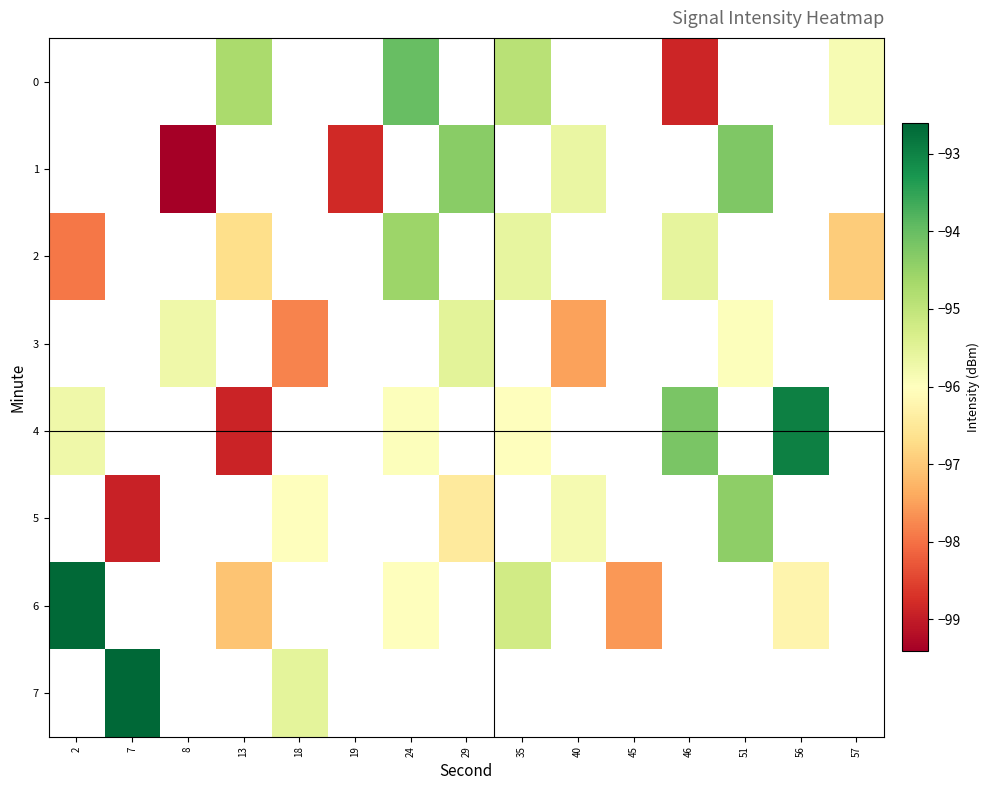

At which category does the chart reach its minimum across all series?

8